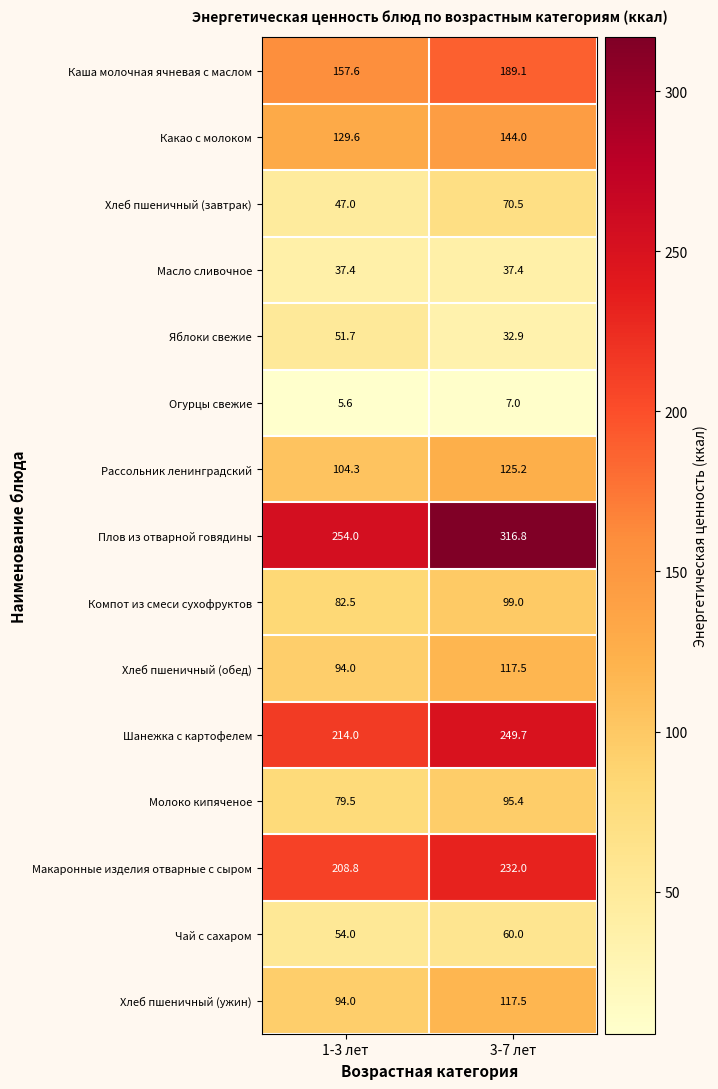

Reading left to right, list all the values displayed in this chart.

Каша молочная ячневая с маслом: 1-3 лет=157.6	3-7 лет=189.1
Какао с молоком: 1-3 лет=129.6	3-7 лет=144.0
Хлеб пшеничный (завтрак): 1-3 лет=47.0	3-7 лет=70.5
Масло сливочное: 1-3 лет=37.4	3-7 лет=37.4
Яблоки свежие: 1-3 лет=51.7	3-7 лет=32.9
Огурцы свежие: 1-3 лет=5.6	3-7 лет=7.0
Рассольник ленинградский: 1-3 лет=104.3	3-7 лет=125.2
Плов из отварной говядины: 1-3 лет=254.0	3-7 лет=316.8
Компот из смеси сухофруктов: 1-3 лет=82.5	3-7 лет=99.0
Хлеб пшеничный (обед): 1-3 лет=94.0	3-7 лет=117.5
Шанежка с картофелем: 1-3 лет=214.0	3-7 лет=249.7
Молоко кипяченое: 1-3 лет=79.5	3-7 лет=95.4
Макаронные изделия отварные с сыром: 1-3 лет=208.8	3-7 лет=232.0
Чай с сахаром: 1-3 лет=54.0	3-7 лет=60.0
Хлеб пшеничный (ужин): 1-3 лет=94.0	3-7 лет=117.5